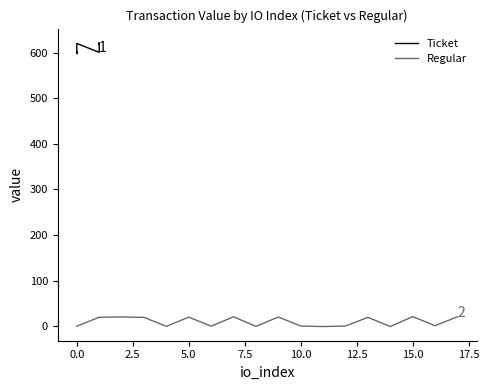

What is the sum of all Regular values?

178.3